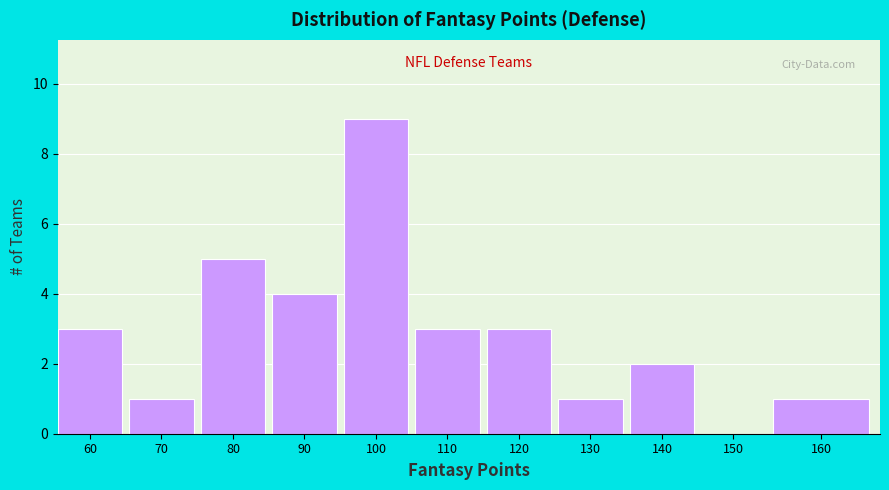

Reading left to right, list all the values displayed in this chart.

60=3	70=1	80=5	90=4	100=9	110=3	120=3	130=1	140=2	150=0	160=1